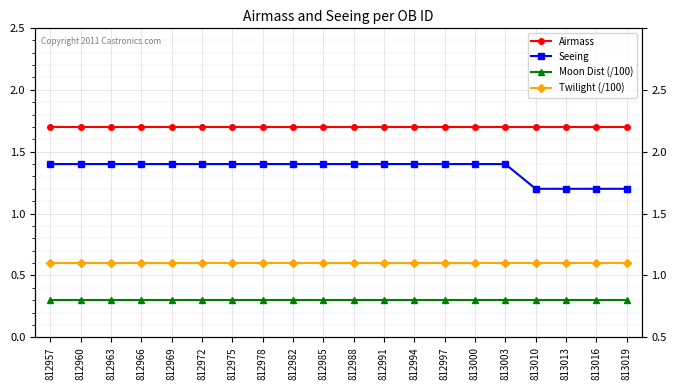

Reading left to right, extract all data points from this chart.

Airmass: 812957=1.7	812960=1.7	812963=1.7	812966=1.7	812969=1.7	812972=1.7	812975=1.7	812978=1.7	812982=1.7	812985=1.7	812988=1.7	812991=1.7	812994=1.7	812997=1.7	813000=1.7	813003=1.7	813010=1.7	813013=1.7	813016=1.7	813019=1.7
Seeing: 812957=1.4	812960=1.4	812963=1.4	812966=1.4	812969=1.4	812972=1.4	812975=1.4	812978=1.4	812982=1.4	812985=1.4	812988=1.4	812991=1.4	812994=1.4	812997=1.4	813000=1.4	813003=1.4	813010=1.2	813013=1.2	813016=1.2	813019=1.2
Moon Dist (/100): 812957=0.3	812960=0.3	812963=0.3	812966=0.3	812969=0.3	812972=0.3	812975=0.3	812978=0.3	812982=0.3	812985=0.3	812988=0.3	812991=0.3	812994=0.3	812997=0.3	813000=0.3	813003=0.3	813010=0.3	813013=0.3	813016=0.3	813019=0.3
Twilight (/100): 812957=0.6	812960=0.6	812963=0.6	812966=0.6	812969=0.6	812972=0.6	812975=0.6	812978=0.6	812982=0.6	812985=0.6	812988=0.6	812991=0.6	812994=0.6	812997=0.6	813000=0.6	813003=0.6	813010=0.6	813013=0.6	813016=0.6	813019=0.6